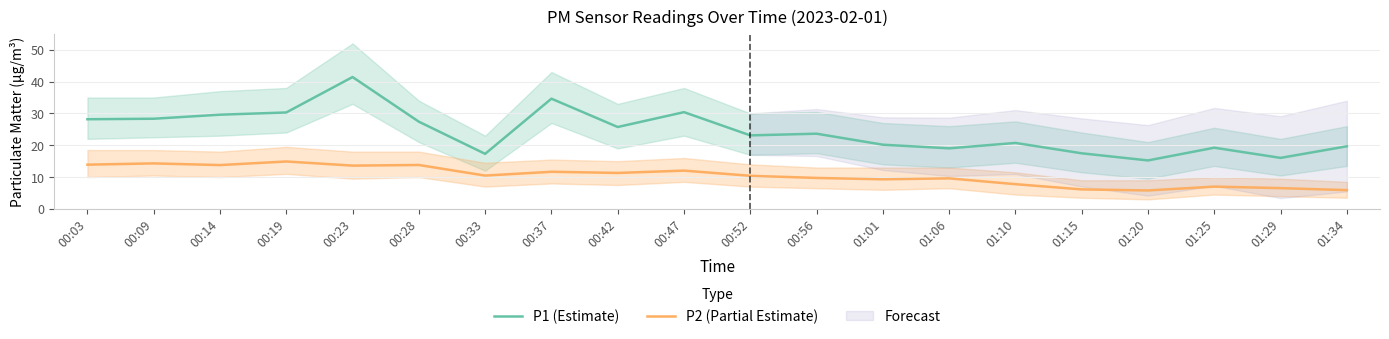

Where is P1 (Estimate) nearest to the value 28?

00:03